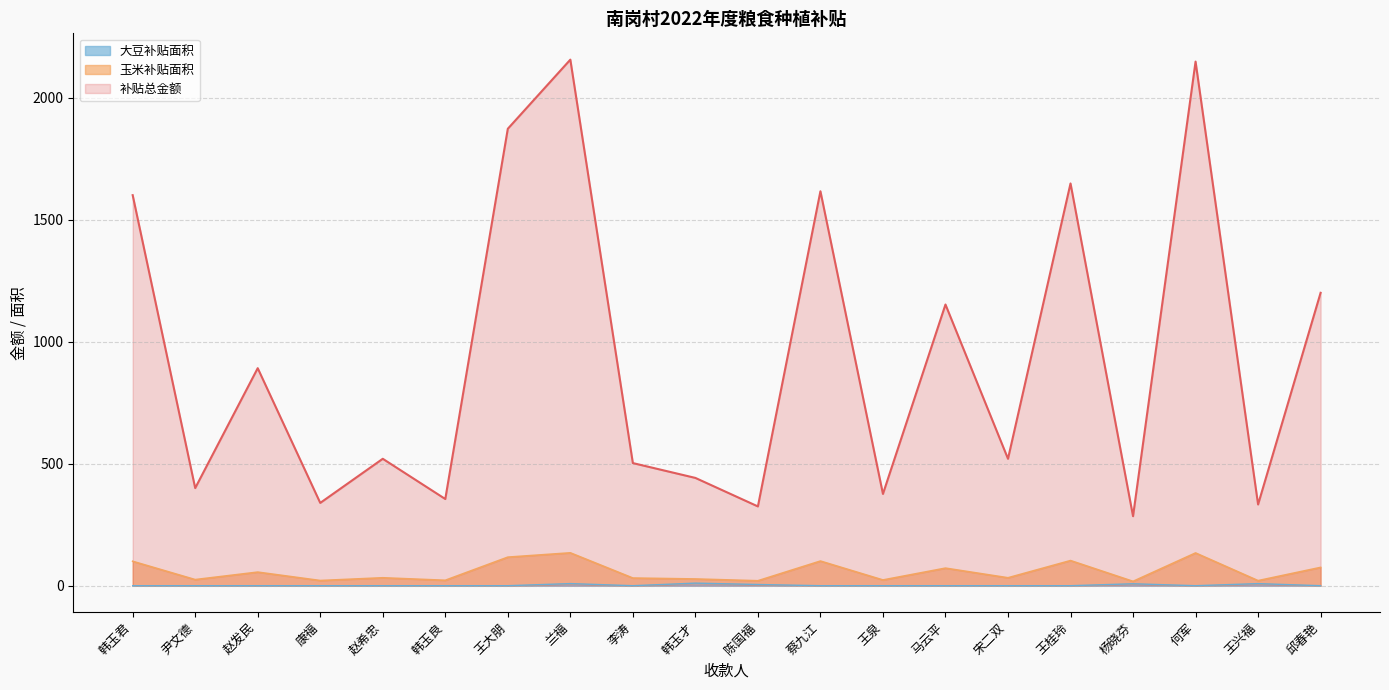

Which category has the highest value in the 补贴总金额_line series?

兰福